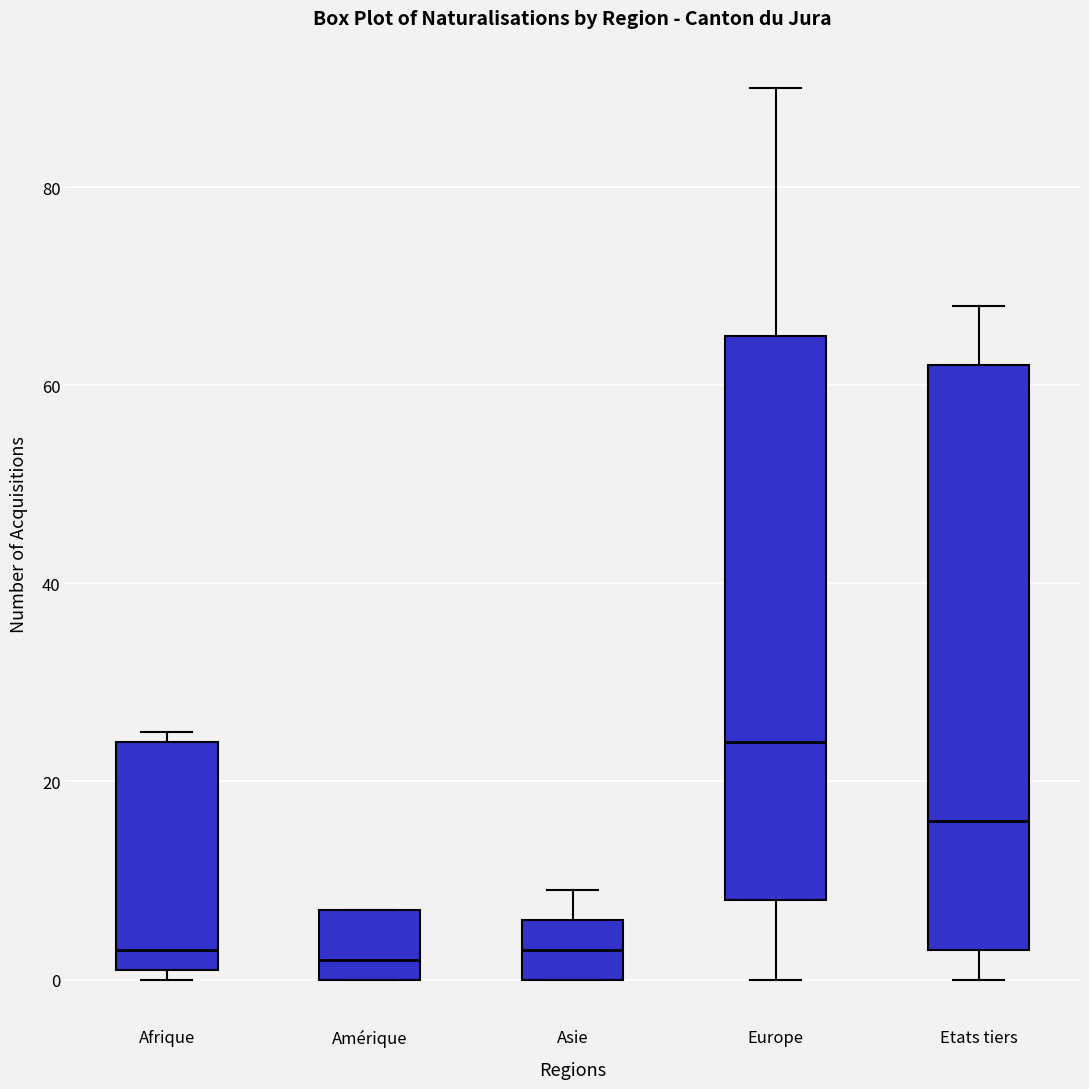

Reading left to right, transcribe this box plot: for each box, give where its median line is, the range the box spans, and where its two whiskers end, as read against the y-axis. The values are not printed on the chart, so give them approximately, as read against the axis.

Afrique: median 4, box 2 to 24, whiskers 0 to 26
Amérique: median 2, box 0 to 8, whiskers 0 to 8
Asie: median 4, box 0 to 6, whiskers 0 to 10
Europe: median 24, box 8 to 66, whiskers 0 to 90
Etats tiers: median 16, box 4 to 62, whiskers 0 to 68